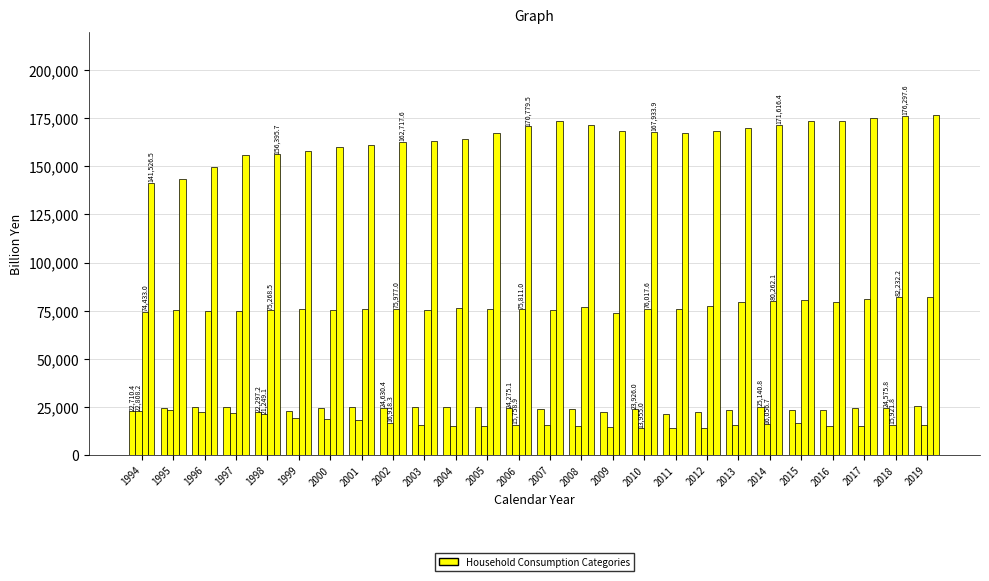

How many bars are there in each group?

4